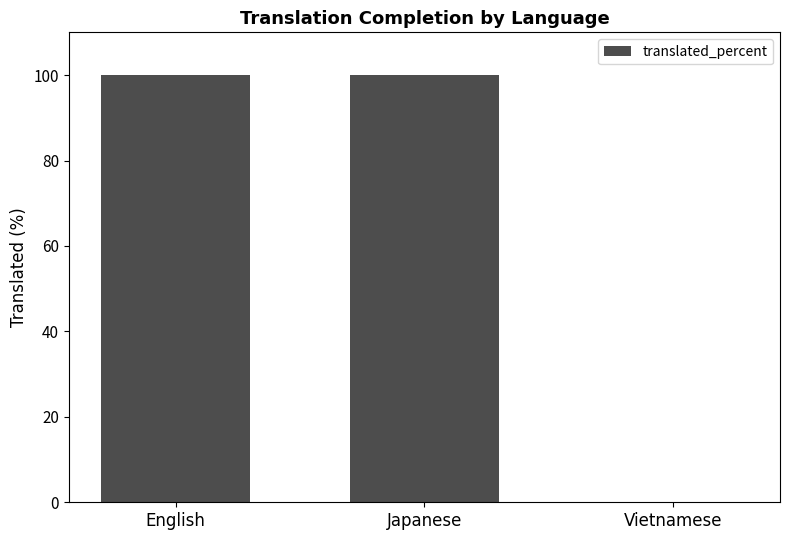

Between Japanese and Vietnamese, which is larger?

Japanese